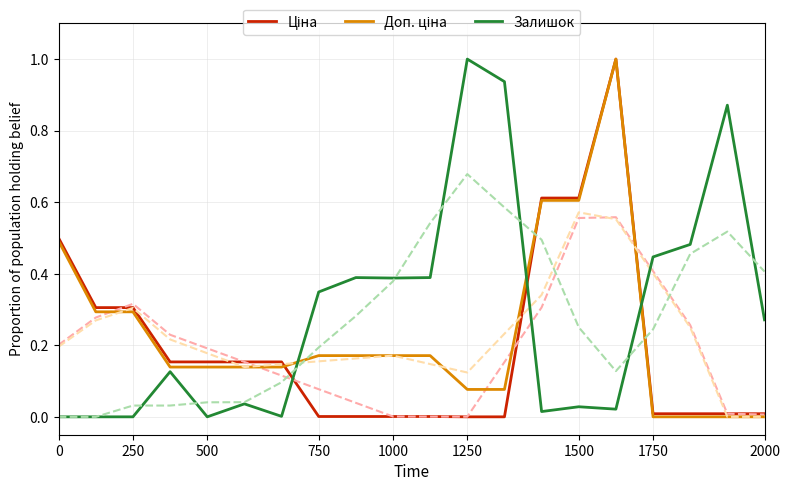

List the series in order of their overall mean, highest first.

Залишок, Доп. ціна, Ціна